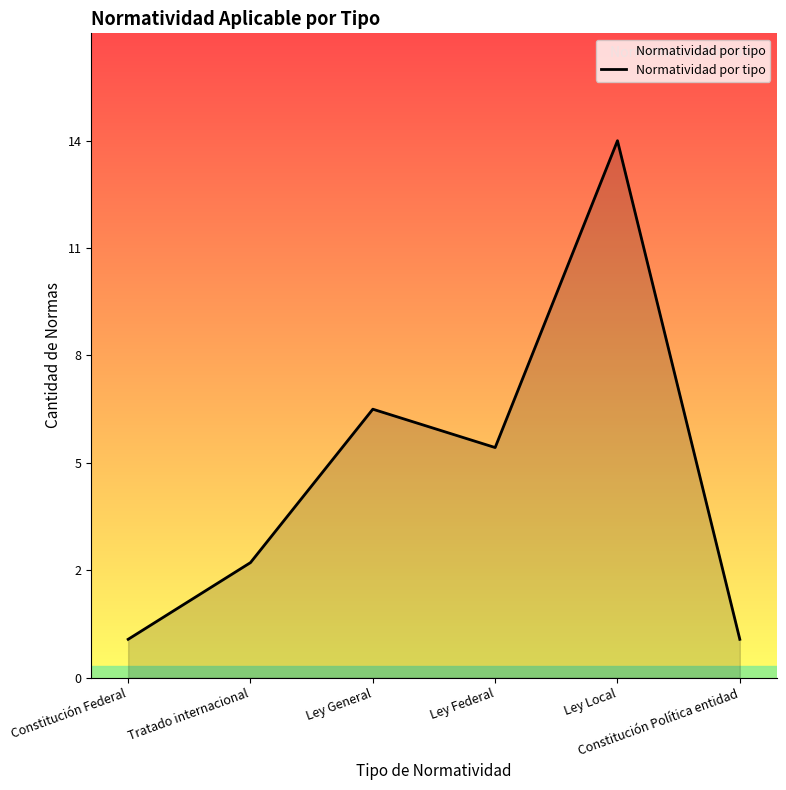

Reading left to right, transcribe all the data shown in this chart.

Constitución Federal=1	Tratado internacional=3	Ley General=7	Ley Federal=6	Ley Local=14	Constitución Política entidad=1